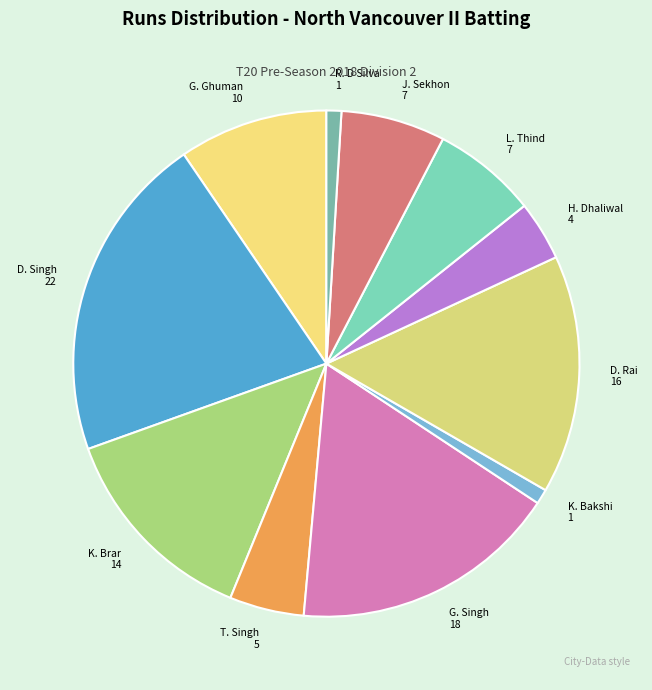

Count the number of slices in the pie.

11